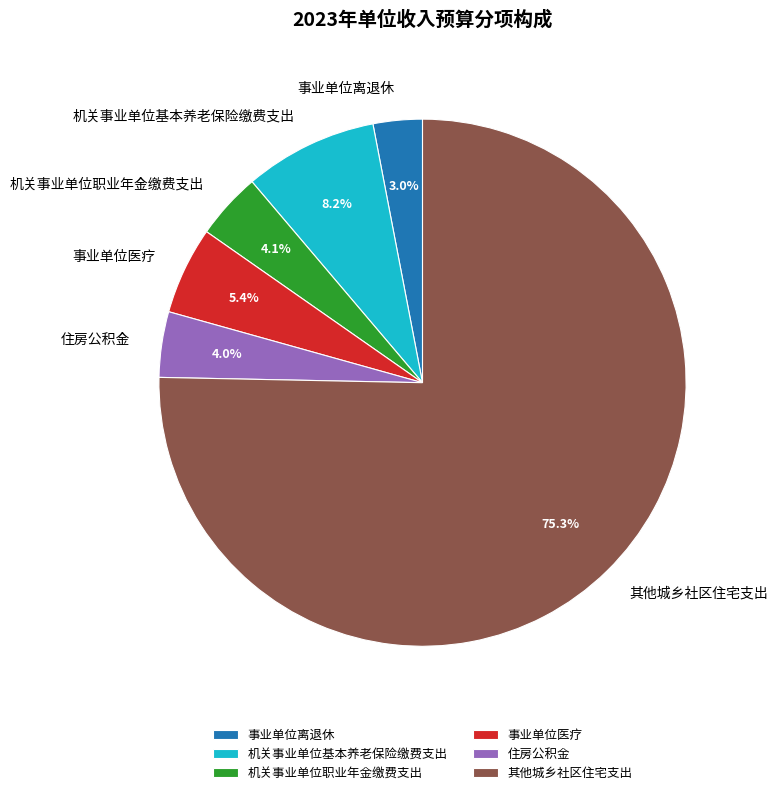

To the nearest percent, what is the difference between the largest and smallest slice percentages?

72%